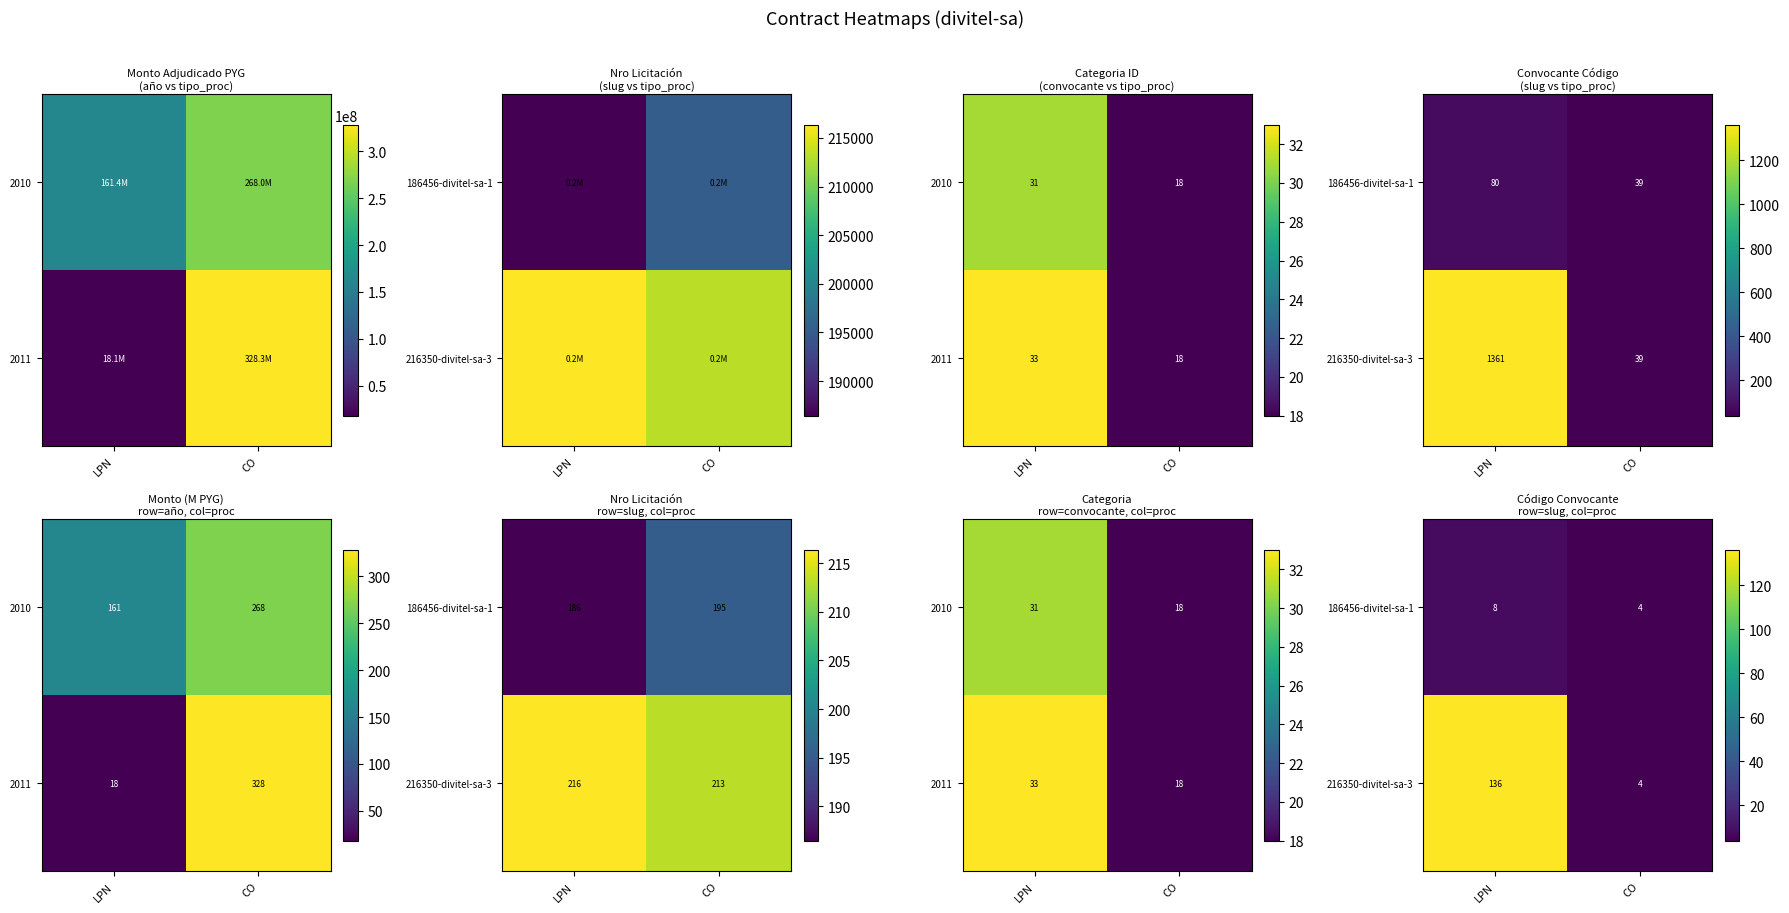

Is it true that 186456-divitel-sa-1 equals 4.0 at LPN?

False